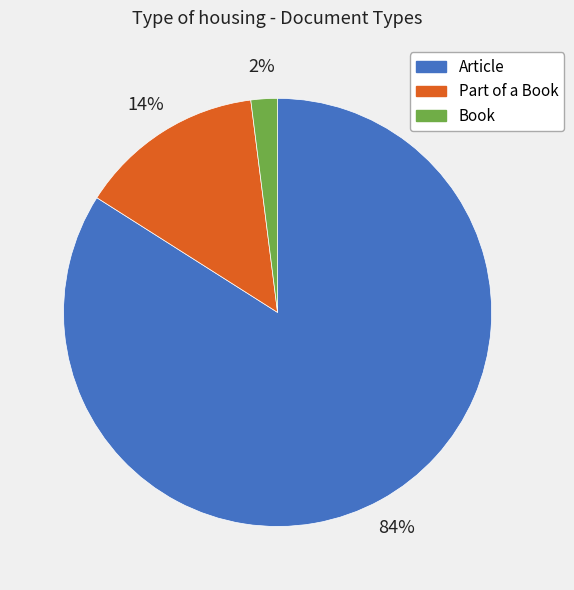

How many slices are in this pie chart?

3